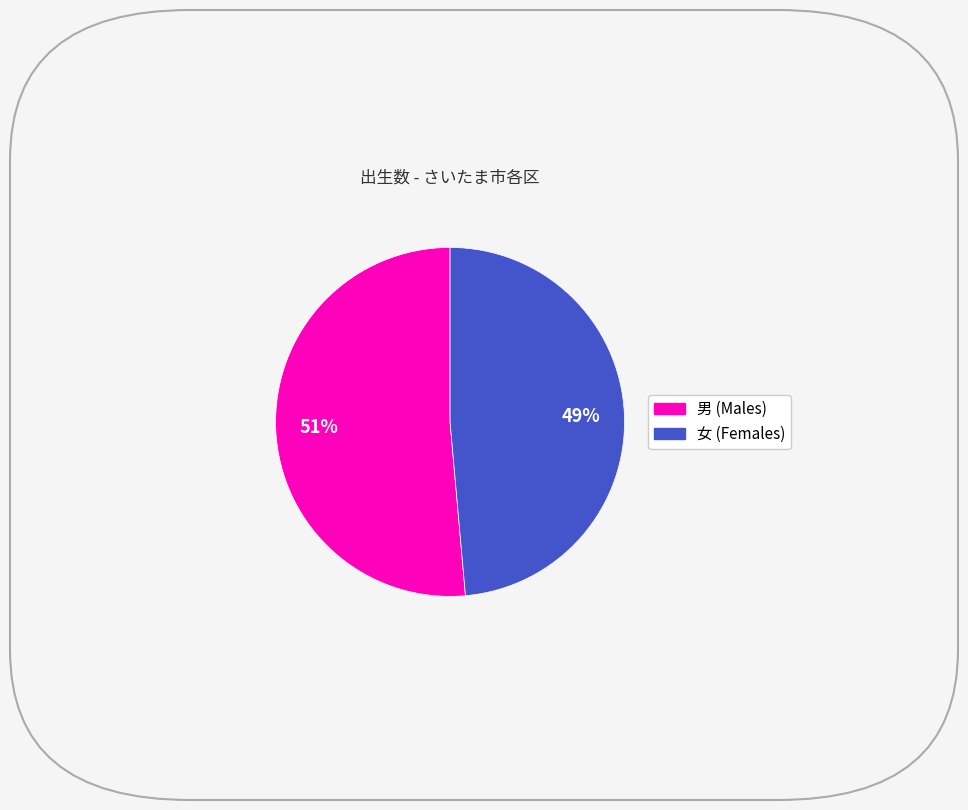

To the nearest percent, what portion does 男 (Males) represent?

51%